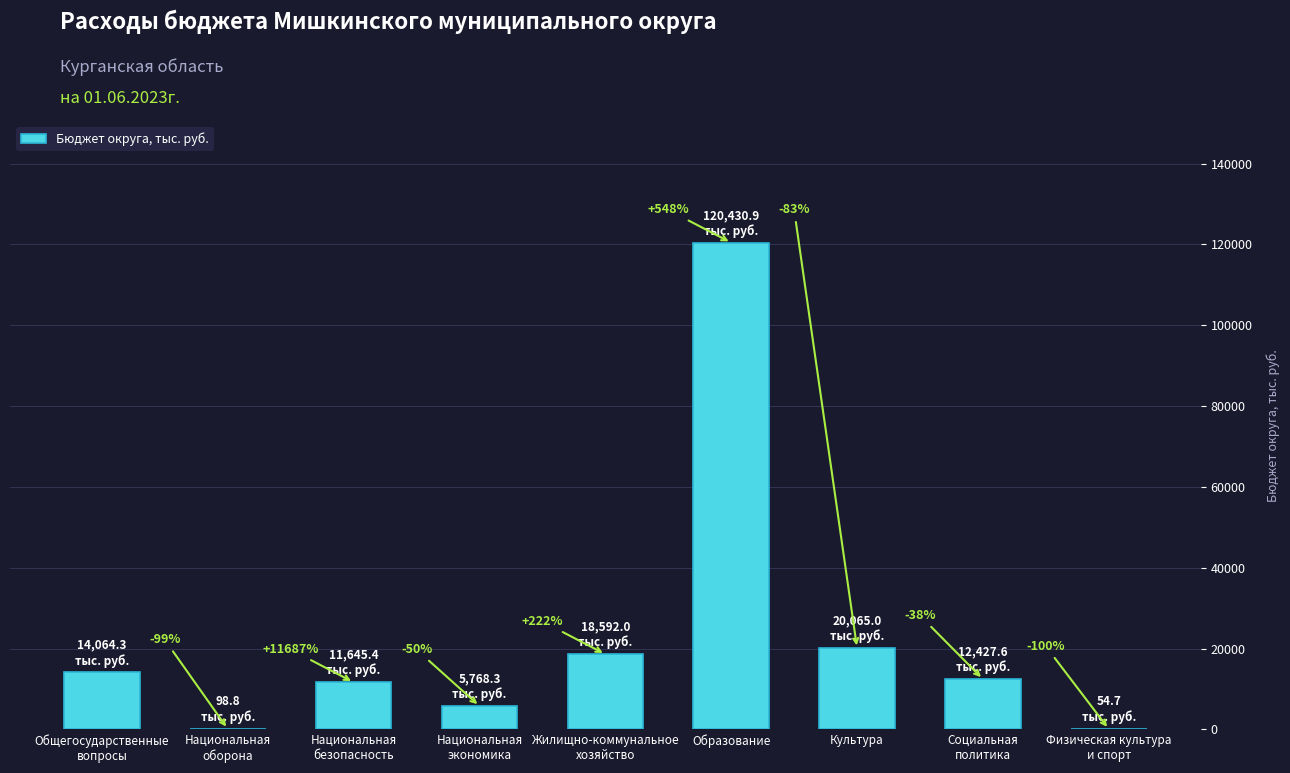

What is the label of the 5th bar from the left?

Жилищно-коммунальное
хозяйство